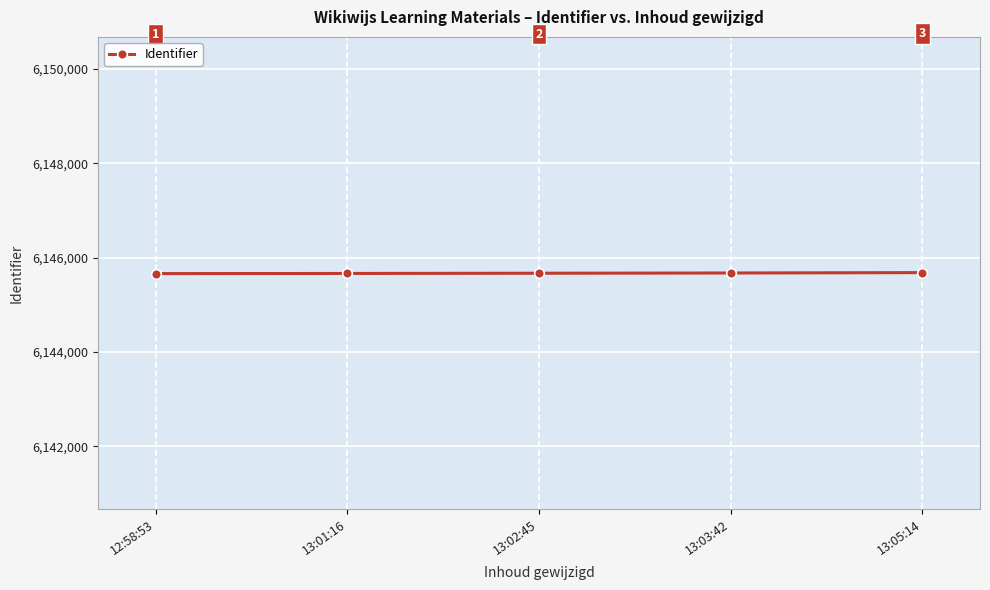

Approximately how many times larger is the value at 13:01:16 compared to 13:03:42?

1.0